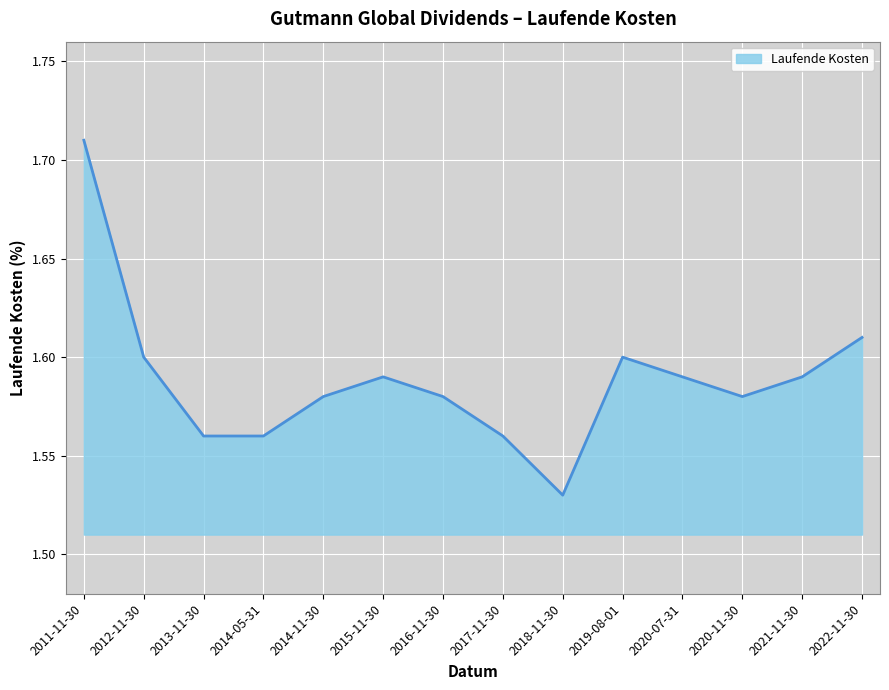

Is it true that the value at 2016-11-30 is 1.6?

True